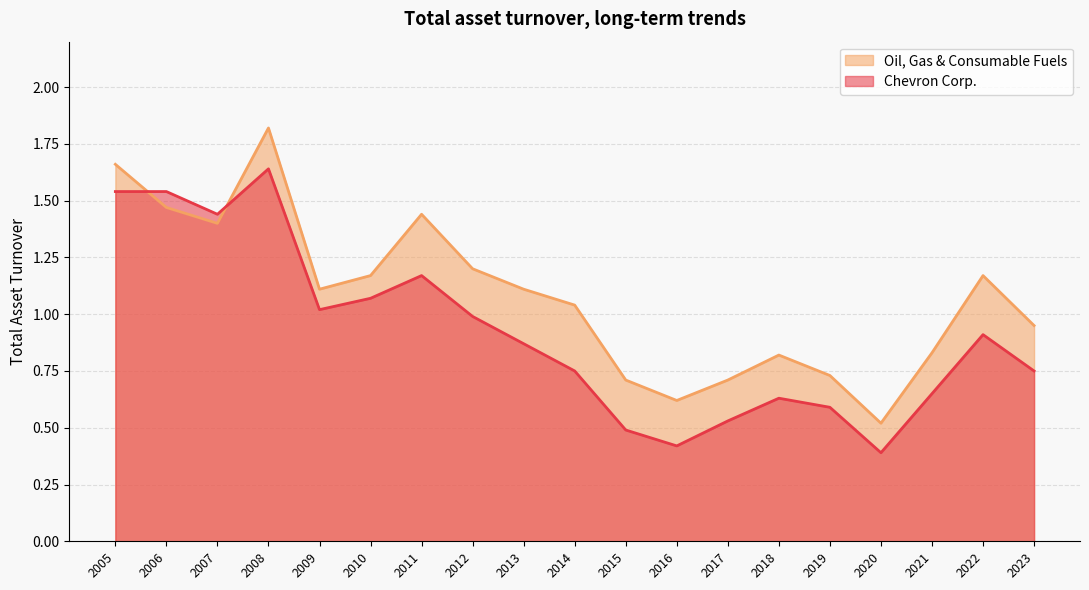

True or false: Oil, Gas & Consumable Fuels and Chevron Corp. intersect in this chart.

True